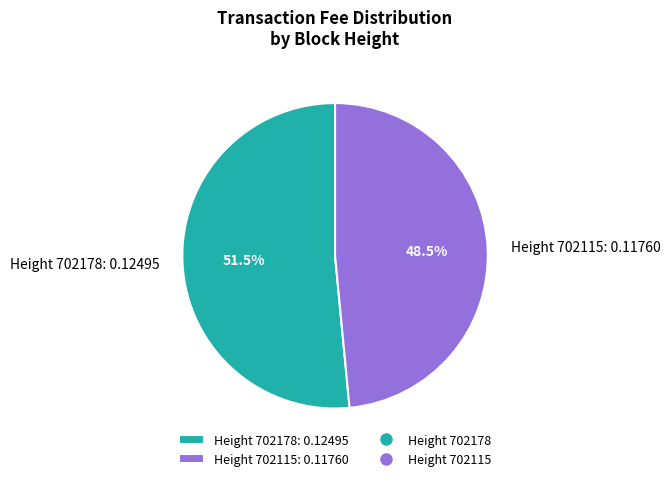

How many slices are in this pie chart?

2